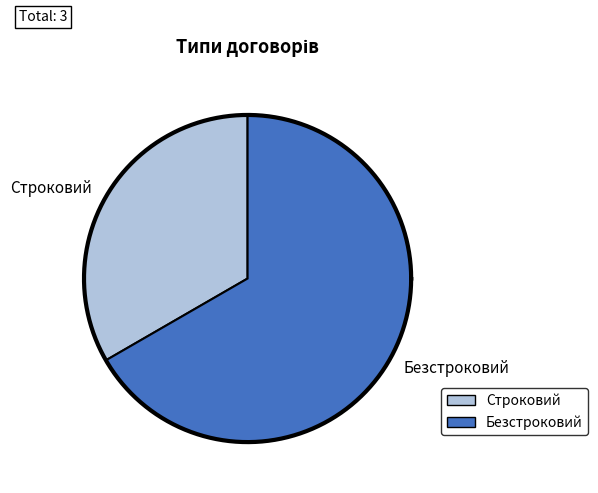

Which category has the smallest portion of the pie?

Строковий